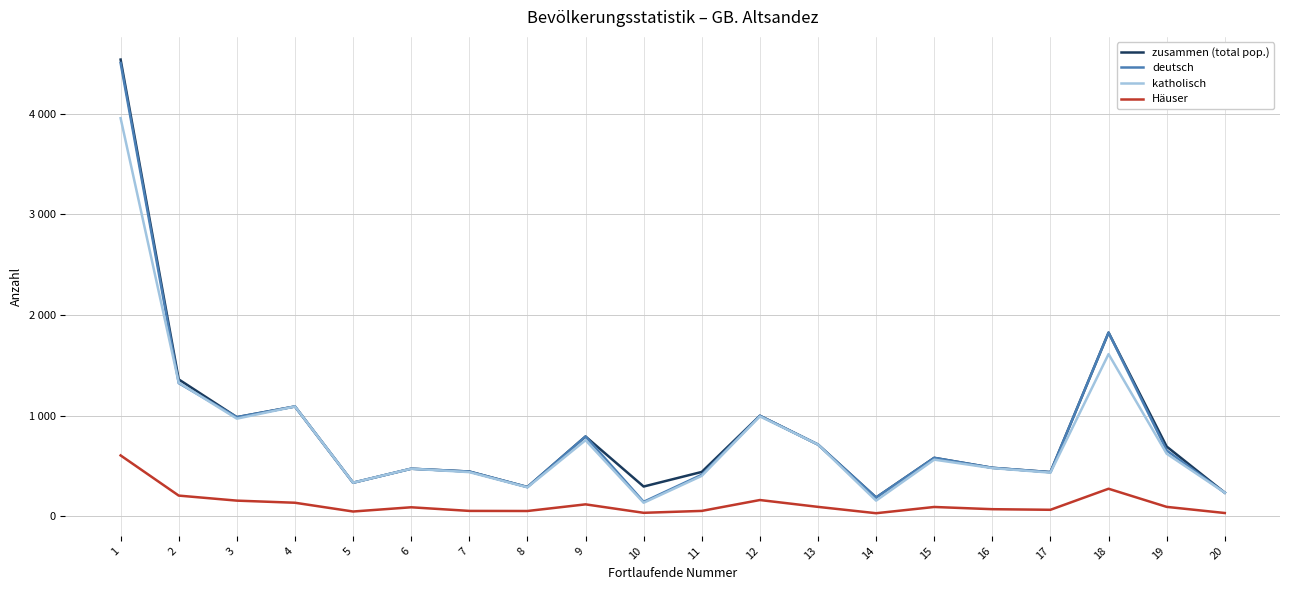

List the labels in order of Häuser value, largest first.

1, 18, 2, 12, 3, 4, 9, 13, 19, 15, 6, 16, 17, 7, 11, 8, 5, 10, 20, 14